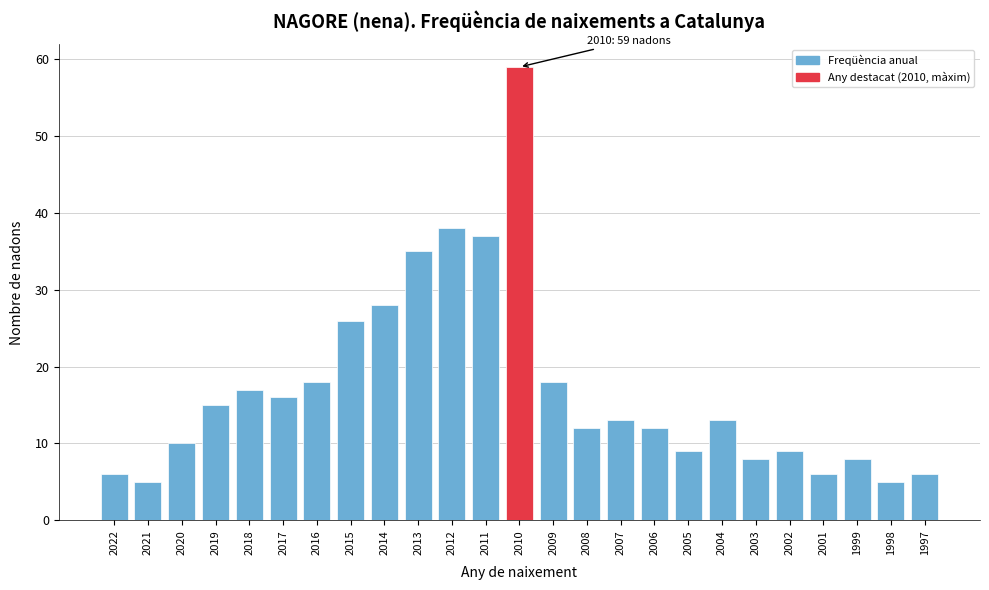

Reading left to right, list all the values displayed in this chart.

6	5	10	15	17	16	18	26	28	35	38	37	59	18	12	13	12	9	13	8	9	6	8	5	6